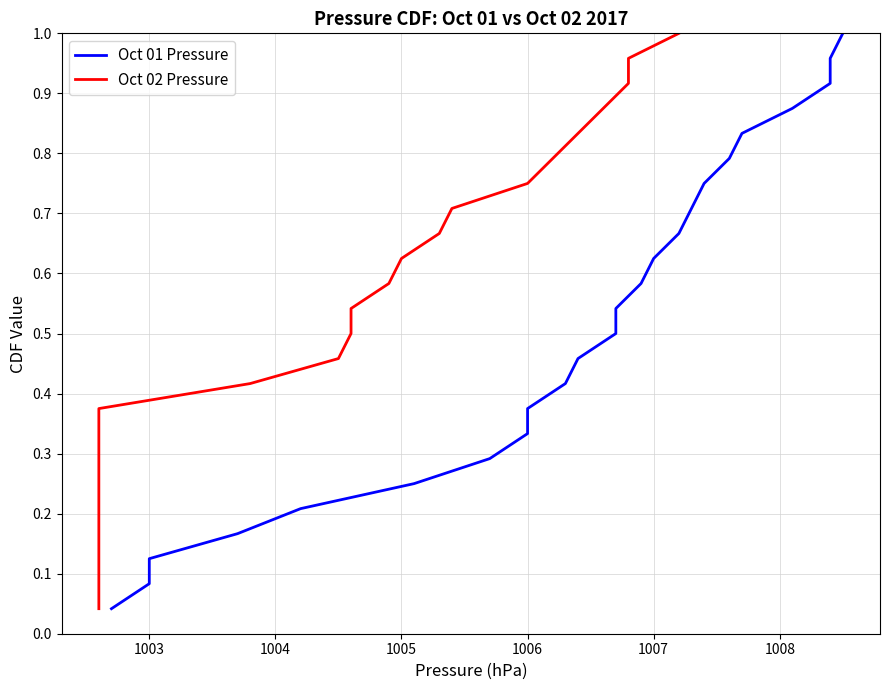

What are all the series names shown in the legend?

Oct 01 Pressure, Oct 02 Pressure